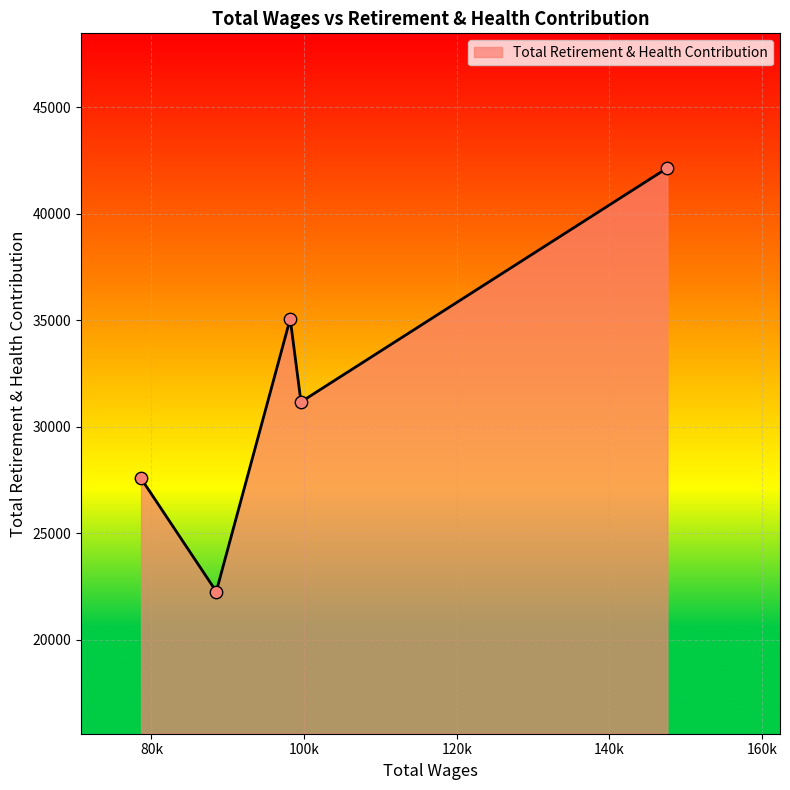

True or false: there are more than 2 points higher than both neighbors.

False